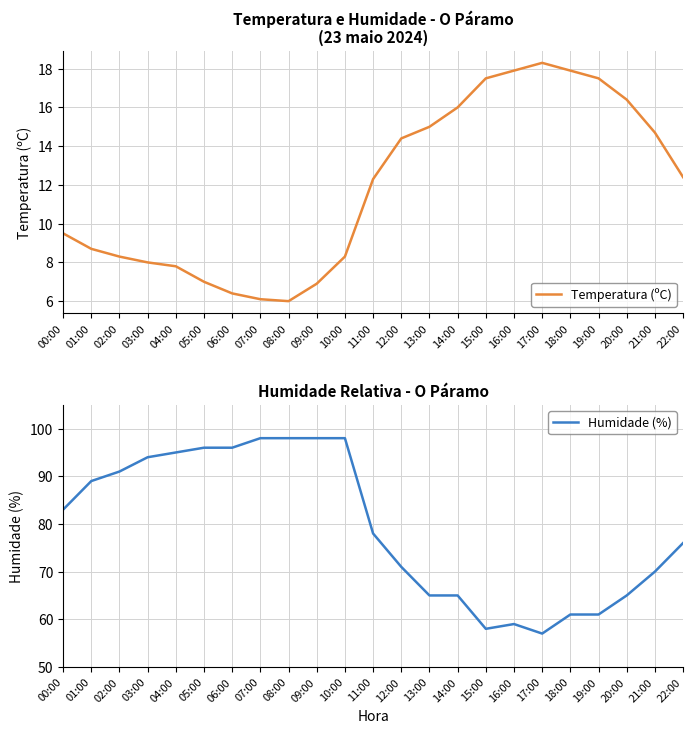

Rank the series by their average value, from lowest to highest.

Temperatura (ºC), Humidade (%)